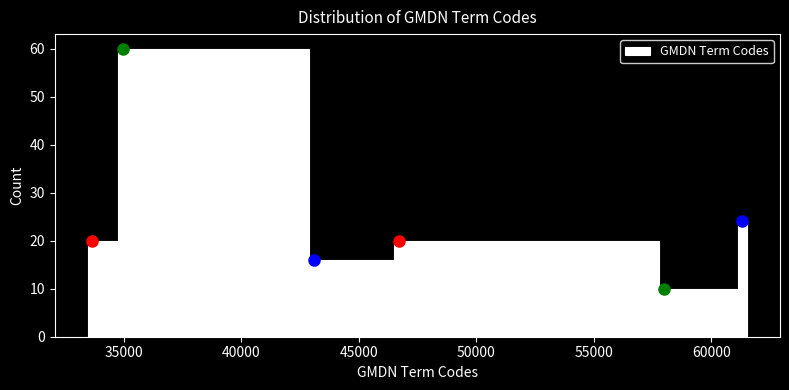

Around what value on the x-axis is the tallest bar? Give the approximate position of its centre, as read against the axis.

39000